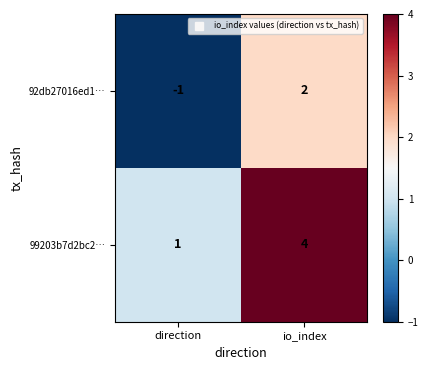

True or false: 99203b7d2bc2… has a value of 1 at direction.

True